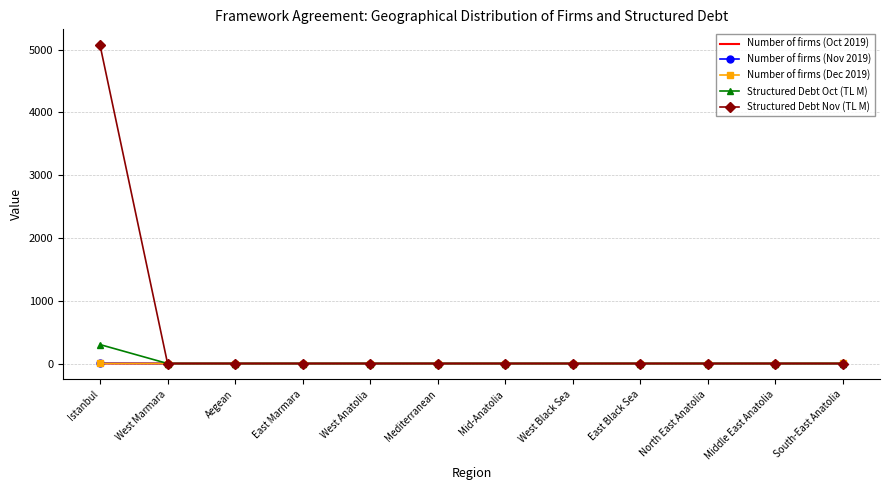

At how many categories does at least one series exceed 4150?

1